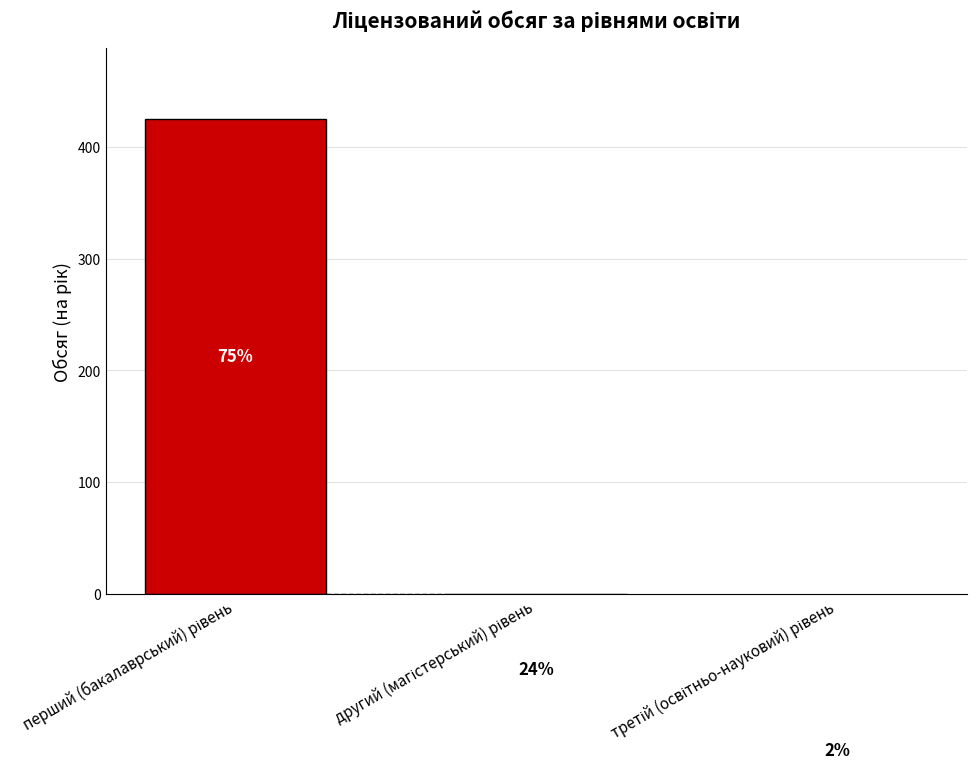

The value at перший (бакалаврський) рівень is 719. True or false?

False